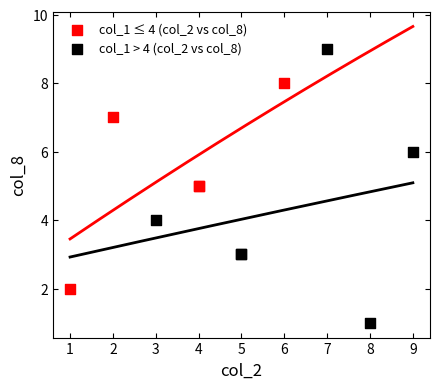

Which series has the widest spread of Y values?

col_1 > 4 (col_2 vs col_8)